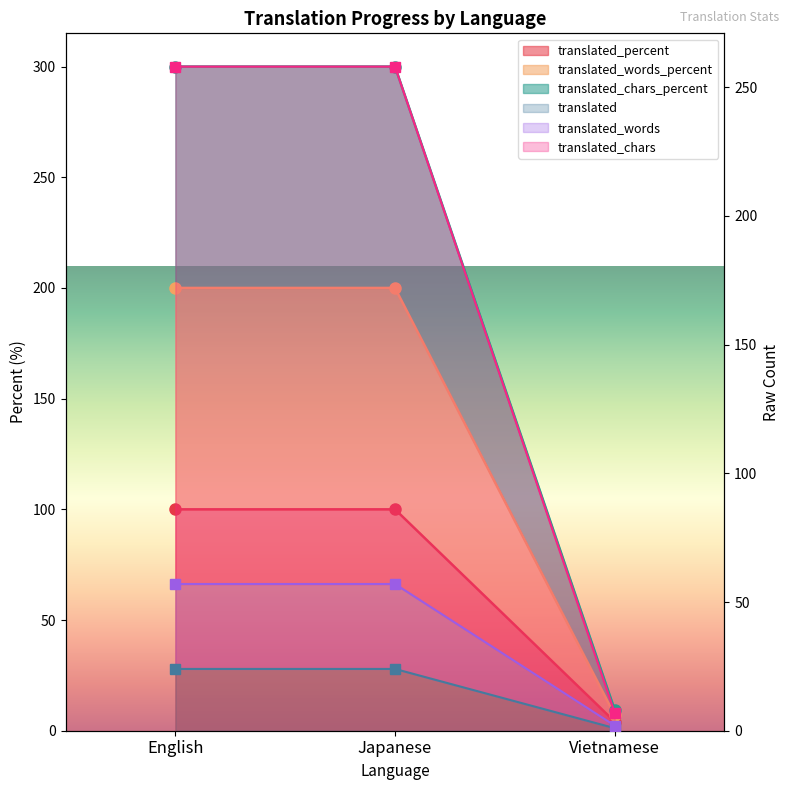

How many data points in translated_chars are less than 300?

1